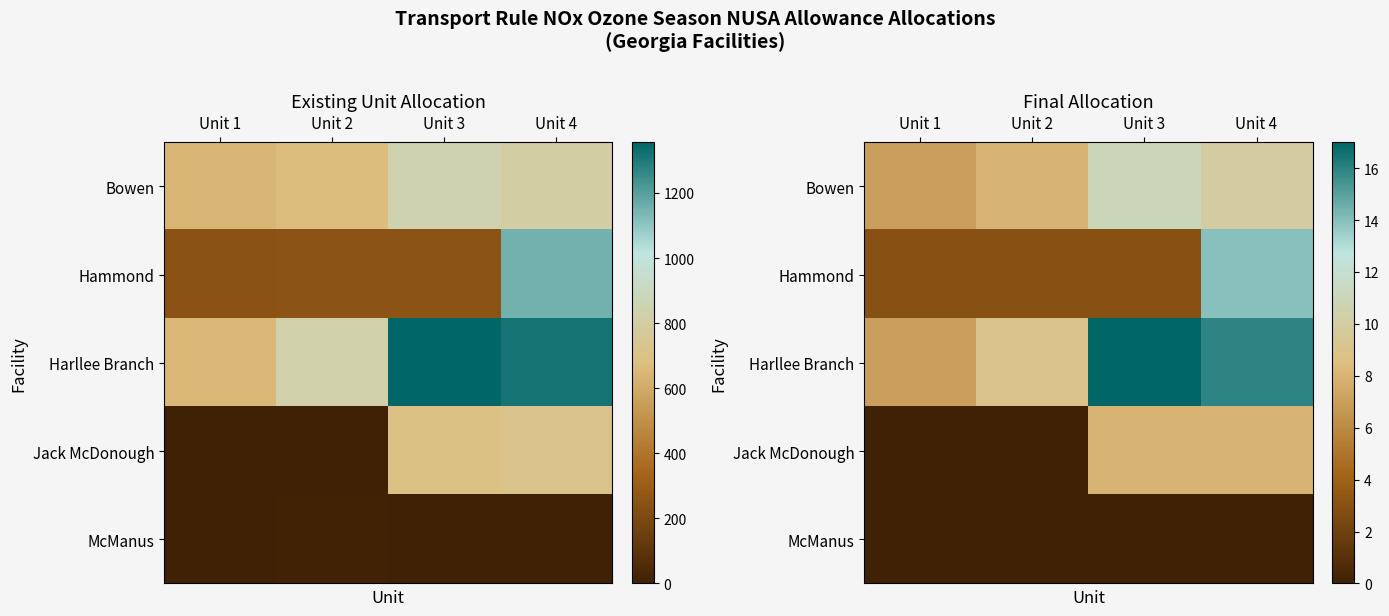

At how many categories does at least one series exceed 15?

2